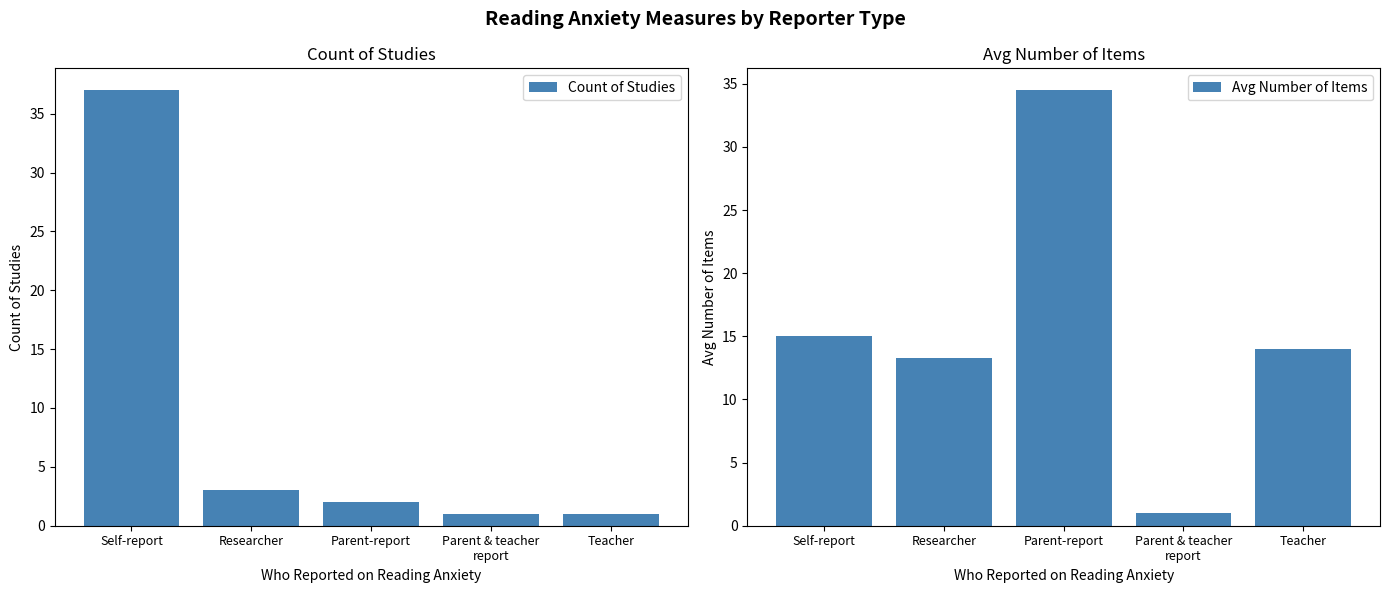

At Teacher, list the series in order from largest to smallest.

Avg Number of Items, Count of Studies